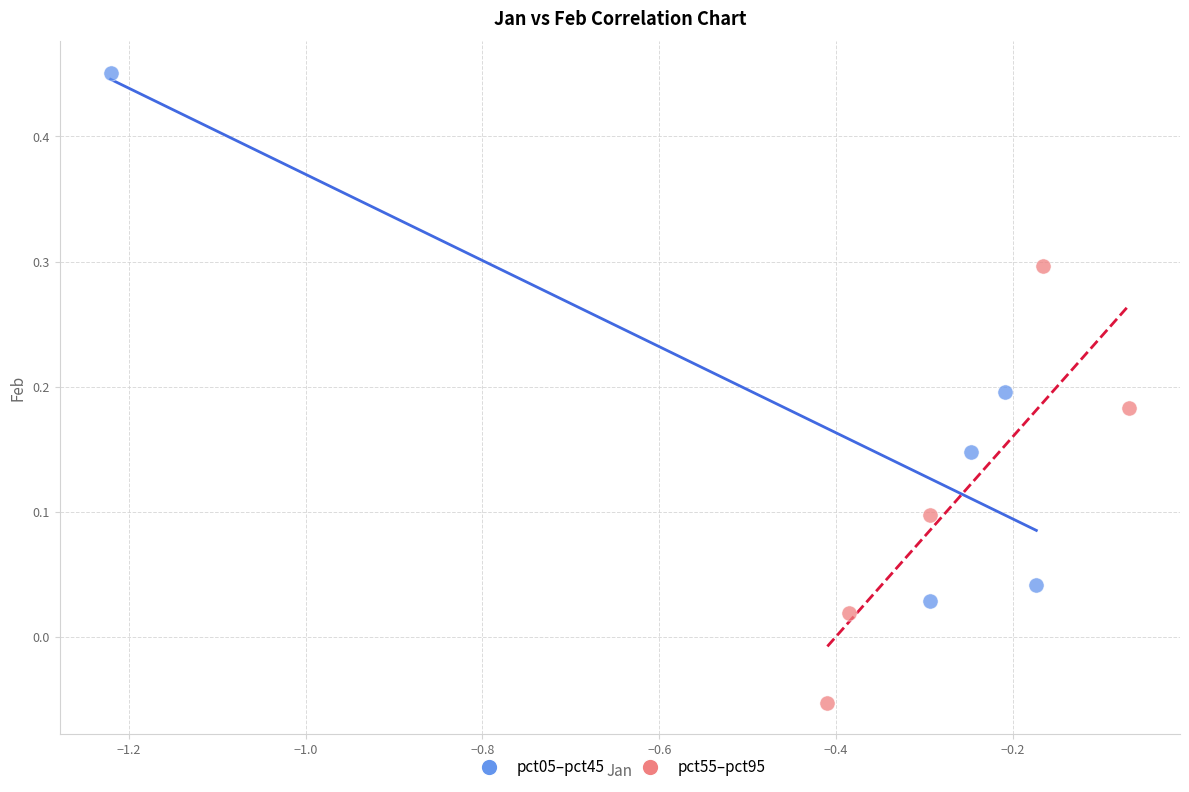

Which series has the largest Y range (max minus min)?

pct05–pct45